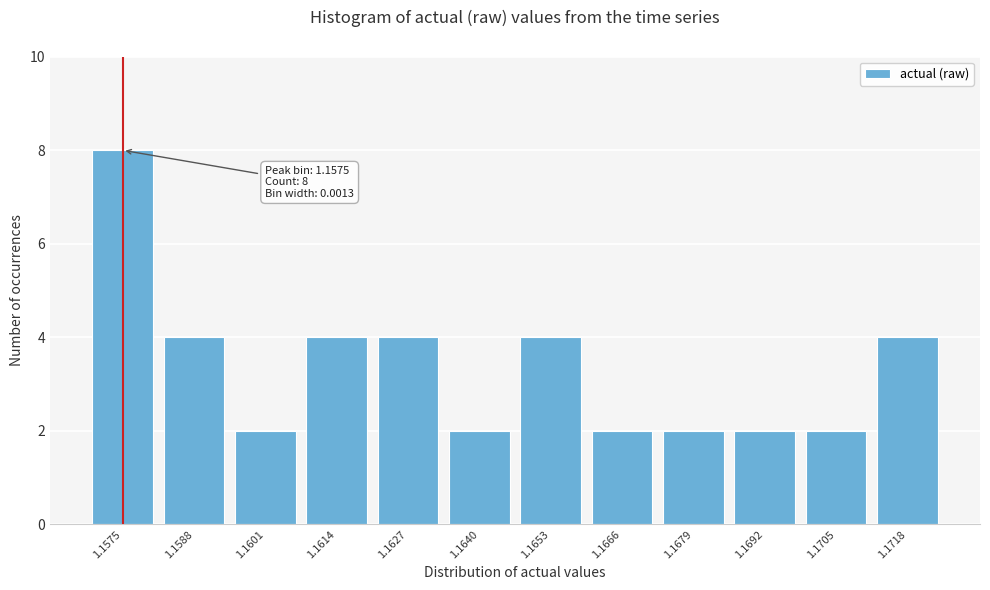

Reading left to right, what are all the values shown in this chart?

1.1575=8	1.1588=4	1.1601=2	1.1614=4	1.1627=4	1.1640=2	1.1653=4	1.1666=2	1.1679=2	1.1692=2	1.1705=2	1.1718=4